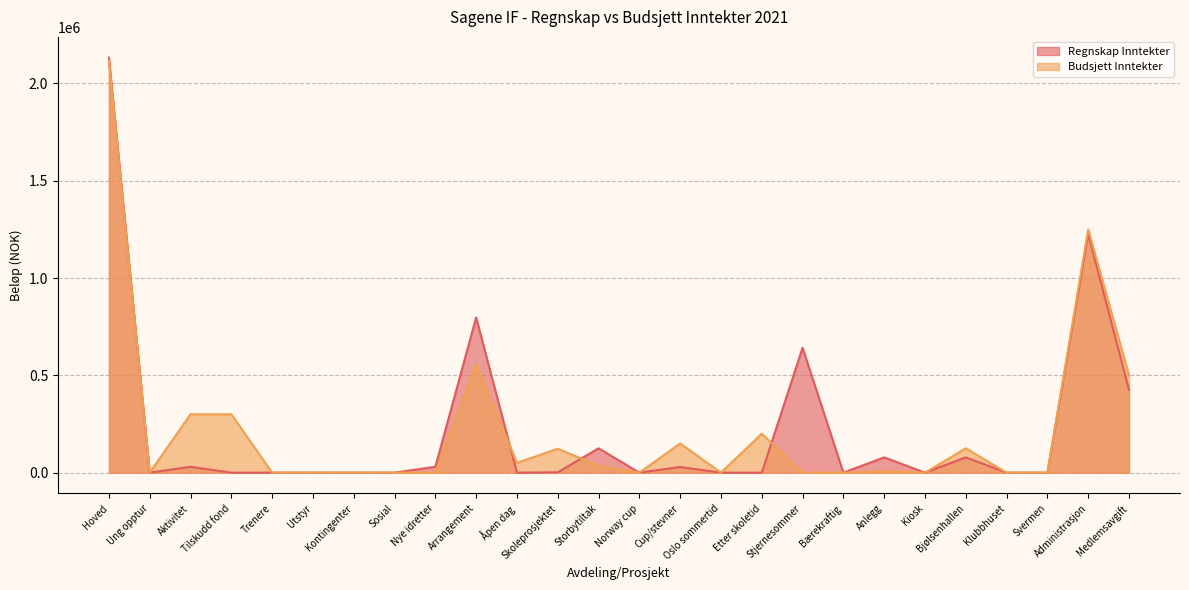

What is the difference between the Budsjett Inntekter values at Tilskudd fond and Anlegg?

292000.0